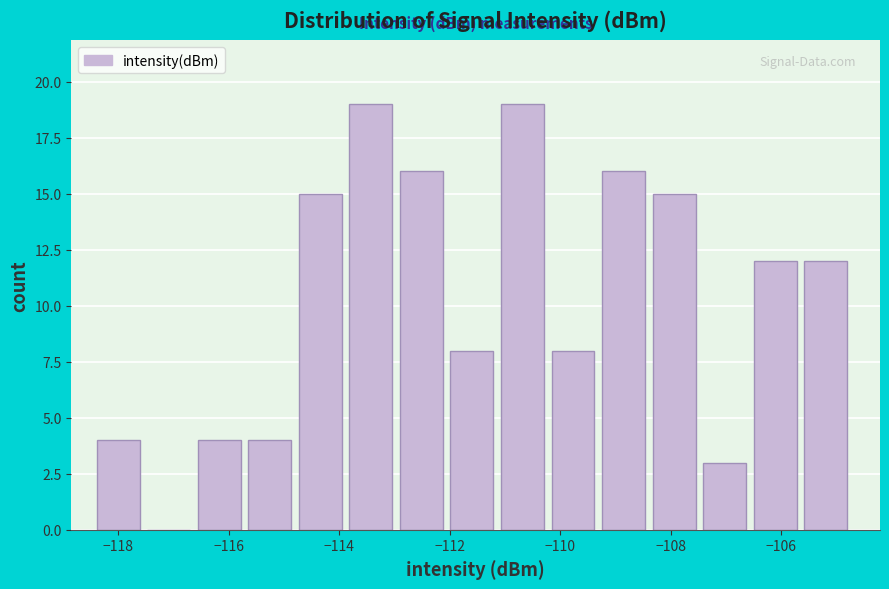

Reading left to right, transcribe this chart: for each bar, give the range it covers on the x-axis and its height. Neither the bar edges nor the heights are printed on the chart, so give them approximately, as read against the axes.

-118.4 to -117.4: 4
-117.4 to -116.6: 0
-116.6 to -115.6: 4
-115.6 to -114.8: 4
-114.8 to -113.8: 15
-113.8 to -113.0: 19
-113.0 to -112.0: 16
-112.0 to -111.0: 8
-111.0 to -110.2: 19
-110.2 to -109.2: 8
-109.2 to -108.4: 16
-108.4 to -107.4: 15
-107.4 to -106.6: 3
-106.6 to -105.6: 12
-105.6 to -104.6: 12